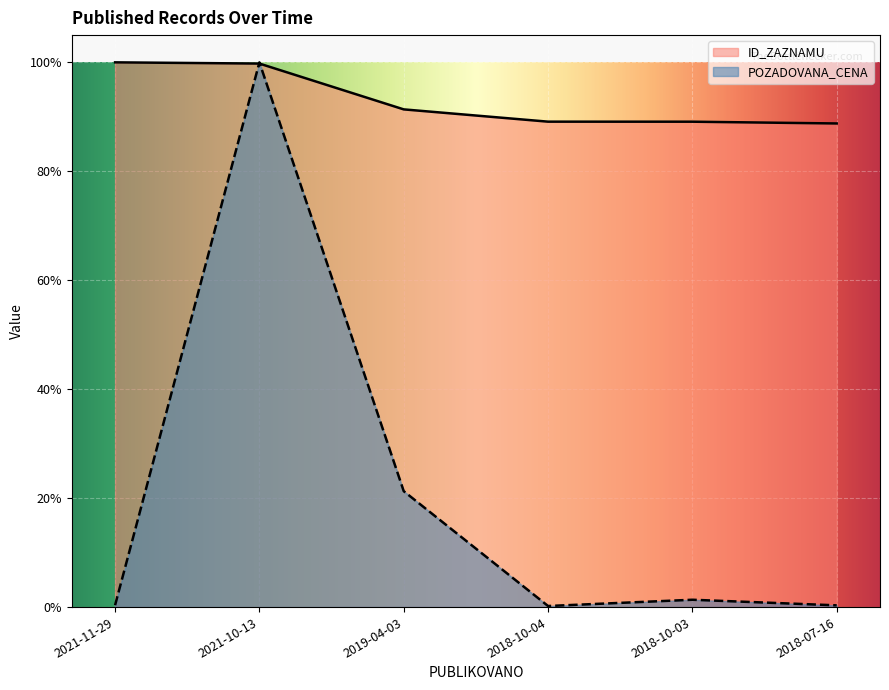

Read the ID_ZAZNAMU value at 2018-10-03.

0.9